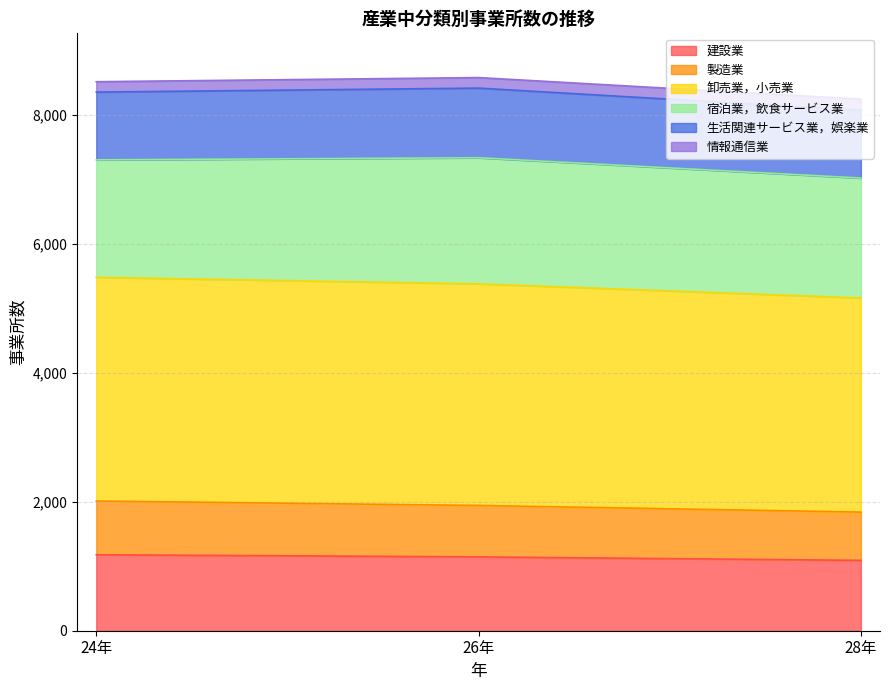

Where does the 卸売業，小売業 series first go above 5379?

24年